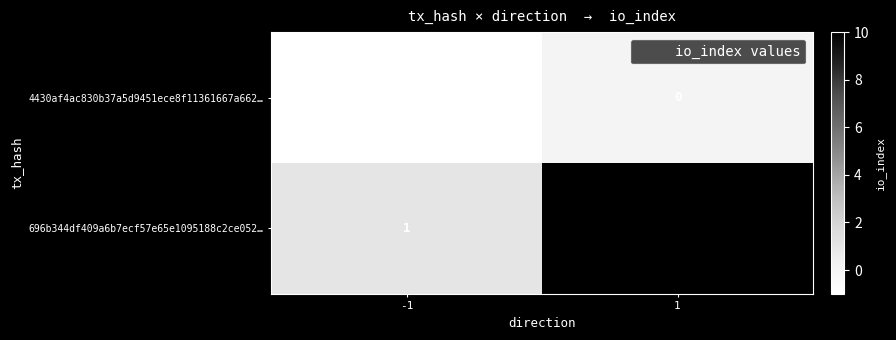

What is the sum of the 696b344df409a6b7ecf57e65e1095188c2ce052… values at -1 and 1?

11